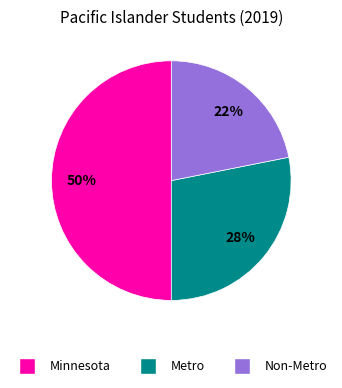

Rank the categories by value from highest to lowest.

Minnesota, Metro, Non-Metro